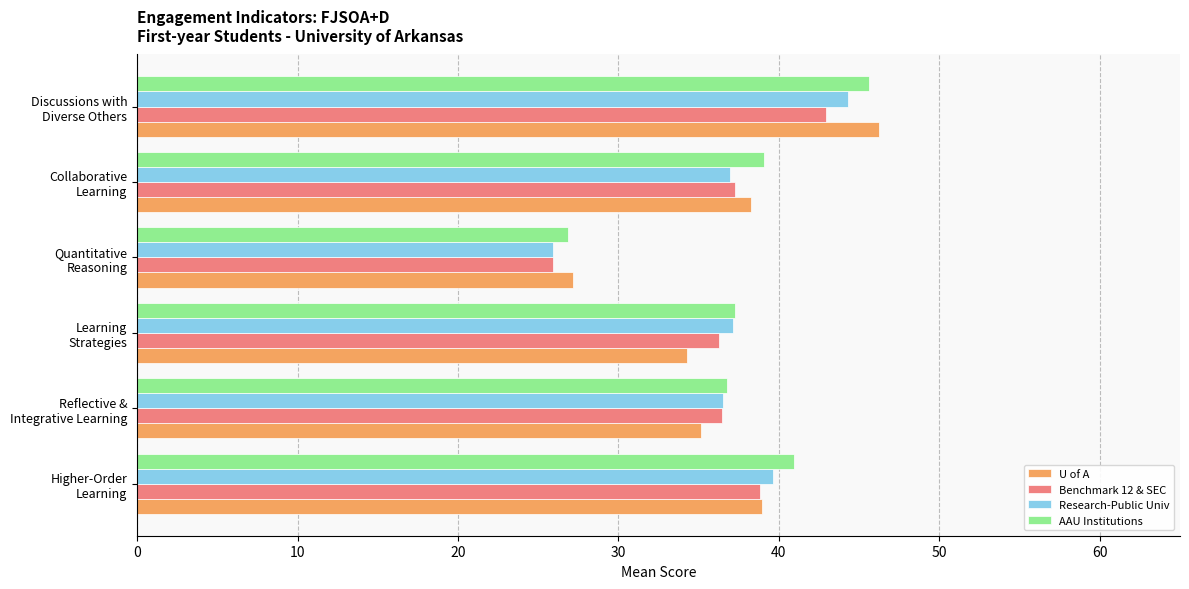

What is the average value of the Research-Public Univ series?

36.7